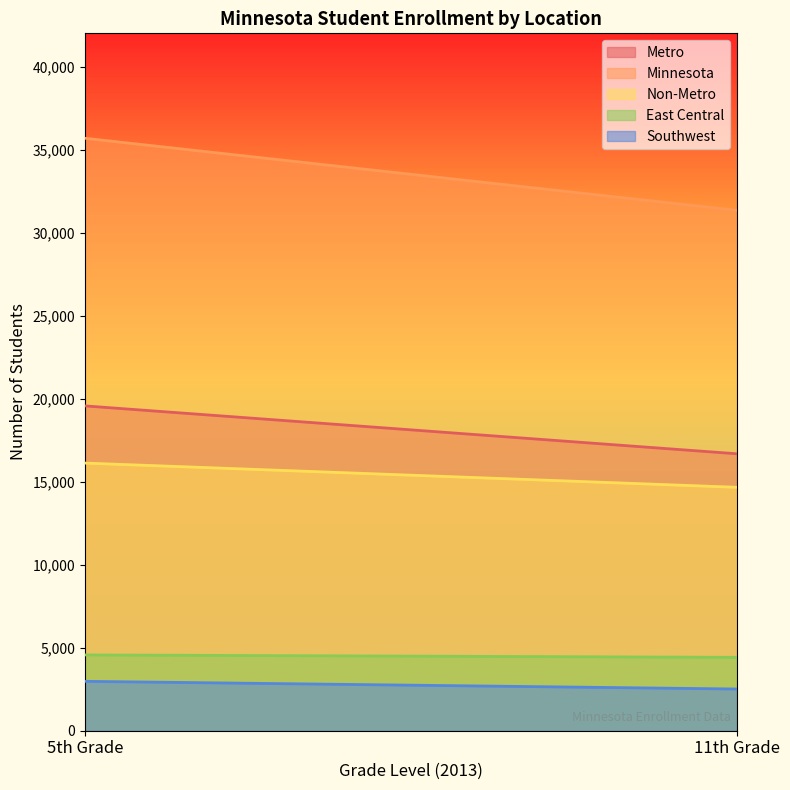

Rank the series at 11th Grade from lowest to highest value.

Southwest, East Central, Non-Metro, Metro, Minnesota